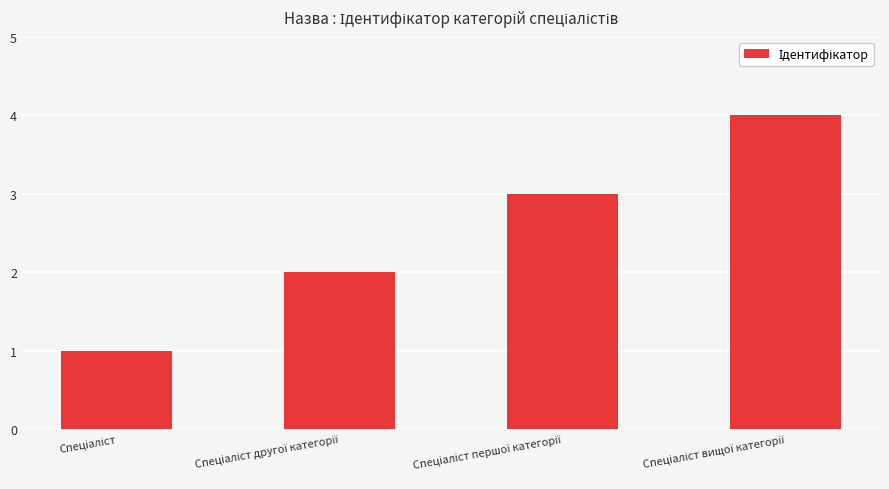

What is the sum of all values?

10